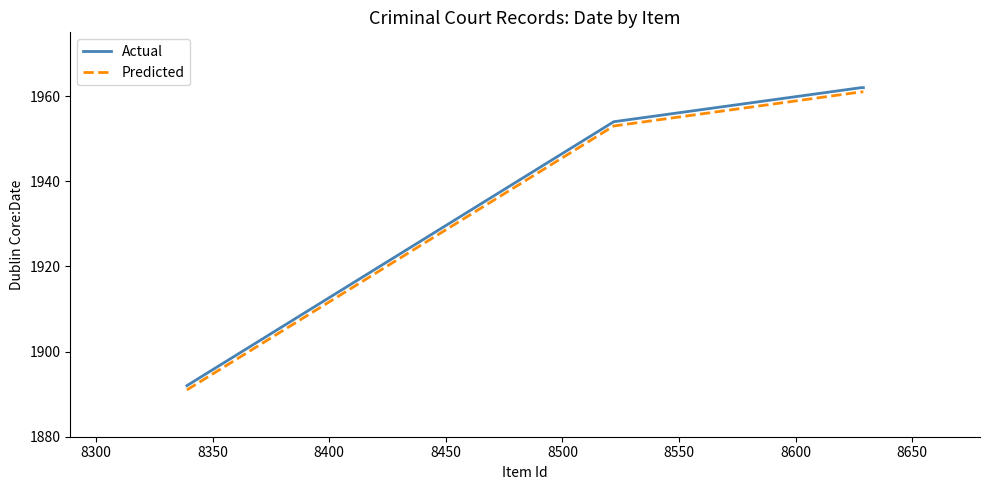

At how many categories does at least one series exceed 1928?

3